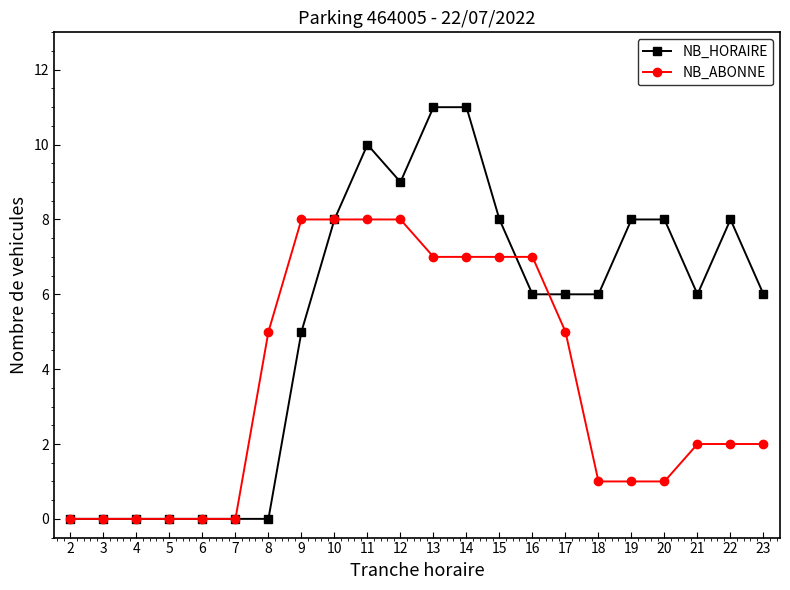

The NB_ABONNE series shows 13 at 10. True or false?

False